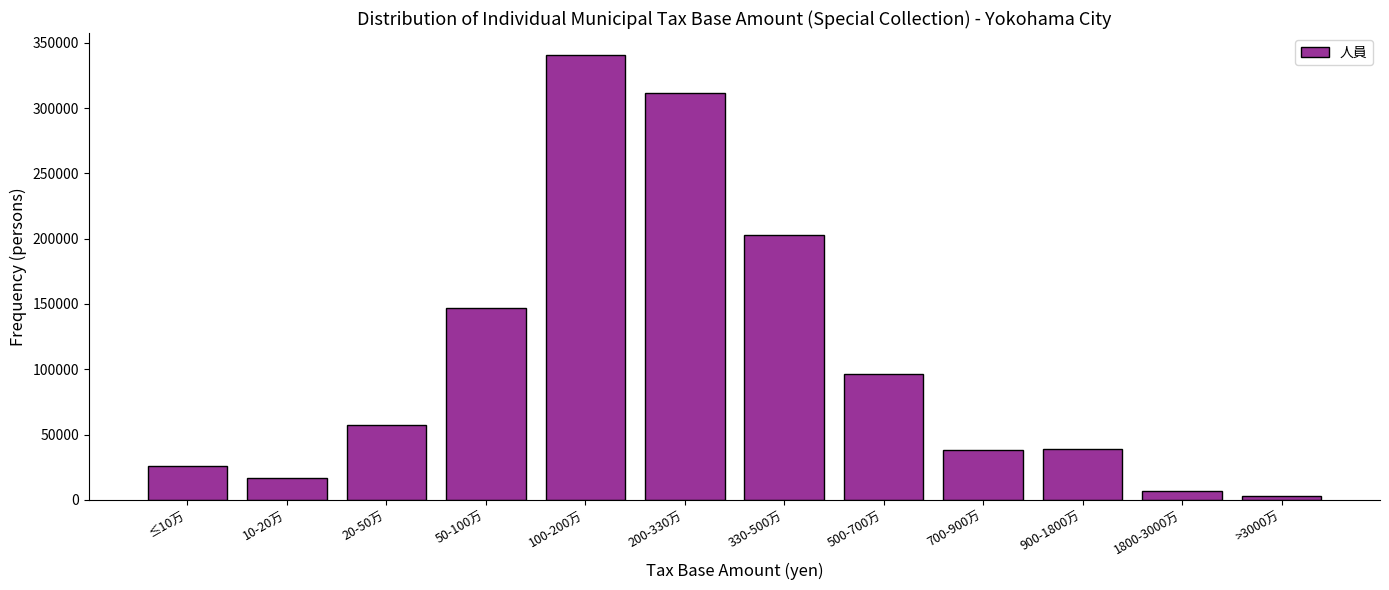

What is the average value?

107110